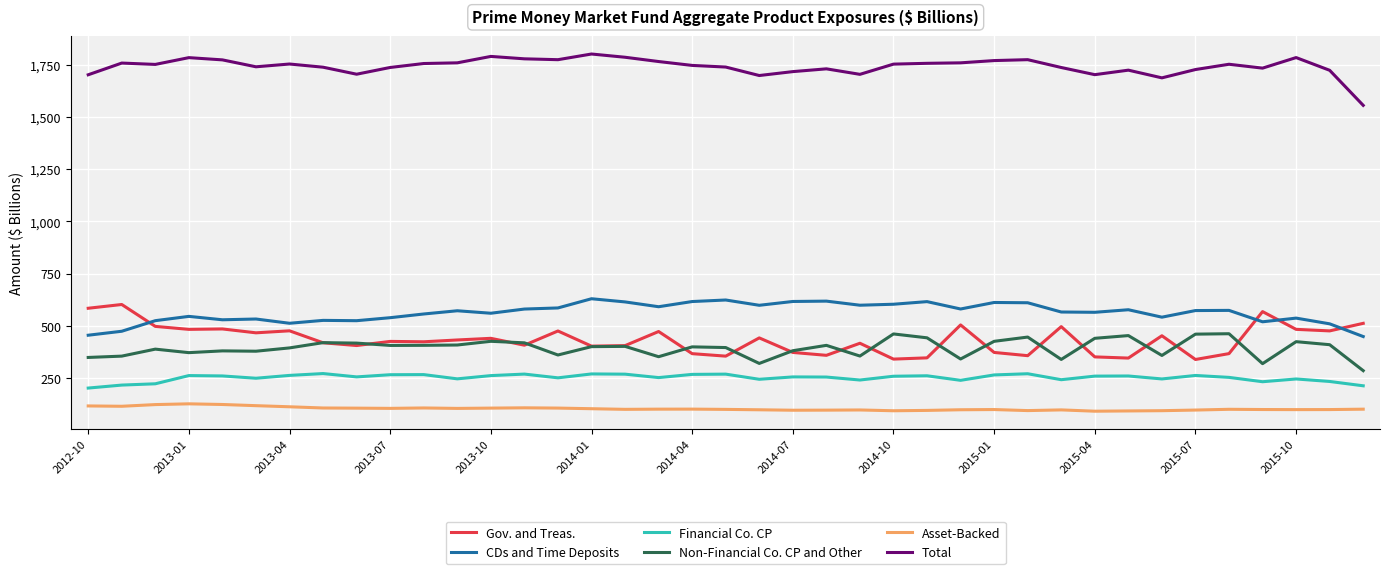

Rank the series by their maximum value, from highest to lowest.

Total, CDs and Time Deposits, Gov. and Treas., Non-Financial Co. CP and Other, Financial Co. CP, Asset-Backed